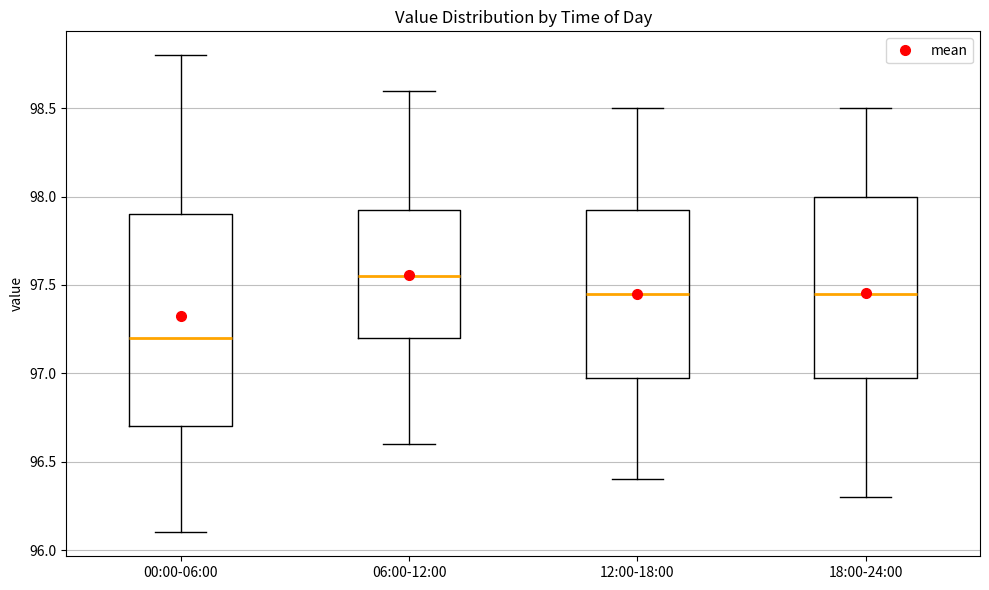

Comparing the boxes themselves (not the whiskers), which one is the tallest?

00:00-06:00